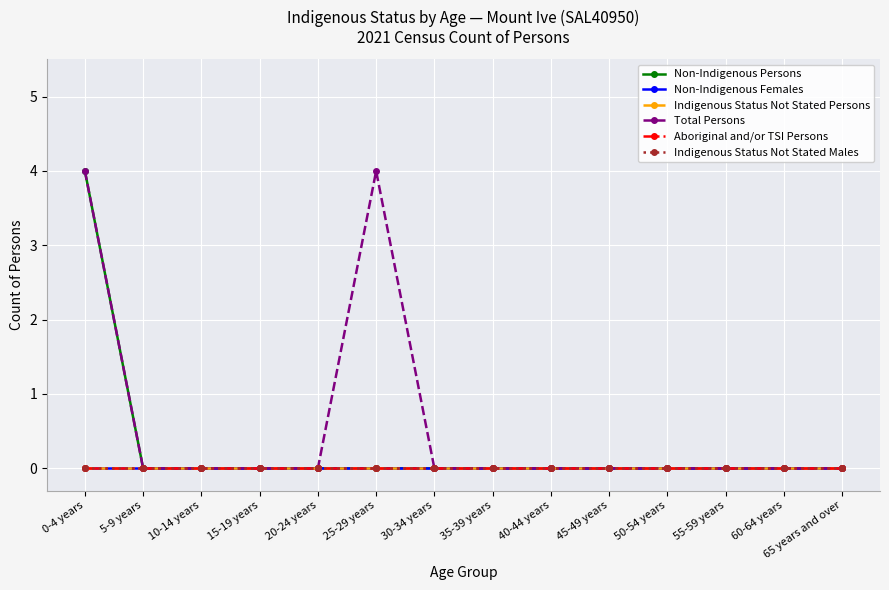

Is this an area chart (filled region under the line)?

No